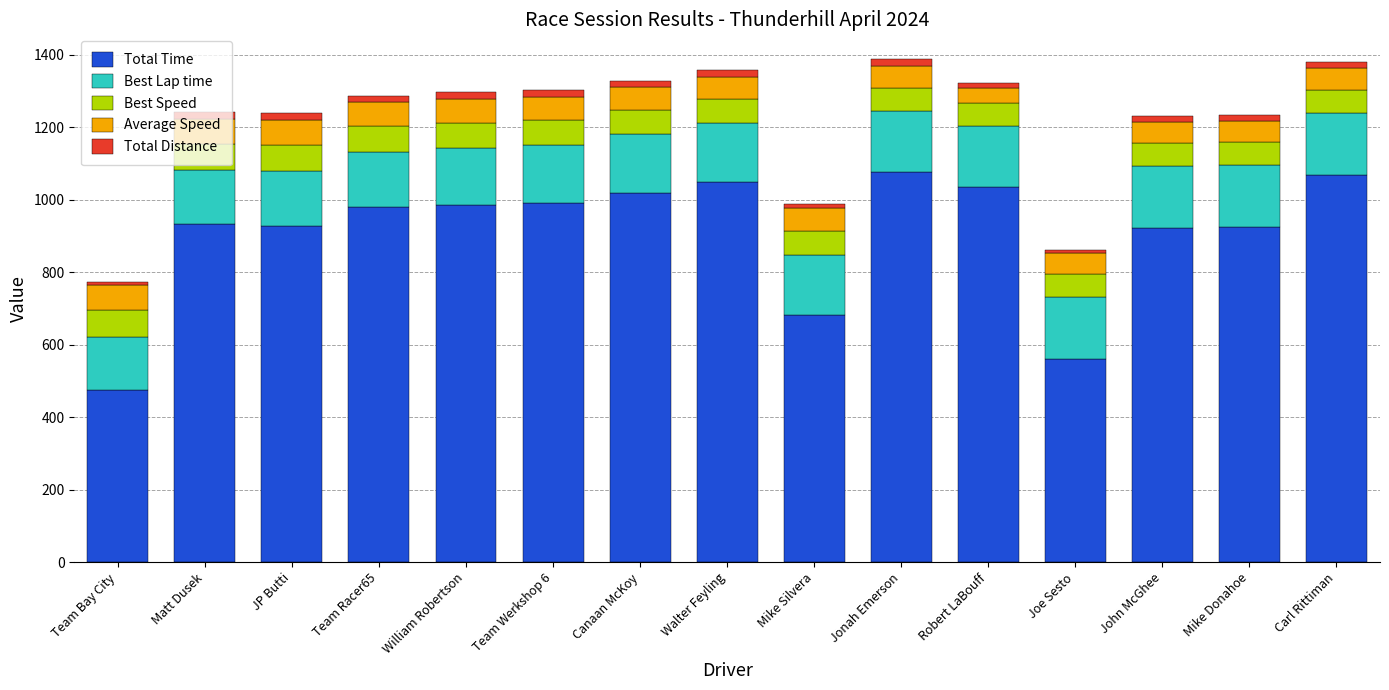

Are the bars grouped side by side (vs. stacked)?

No